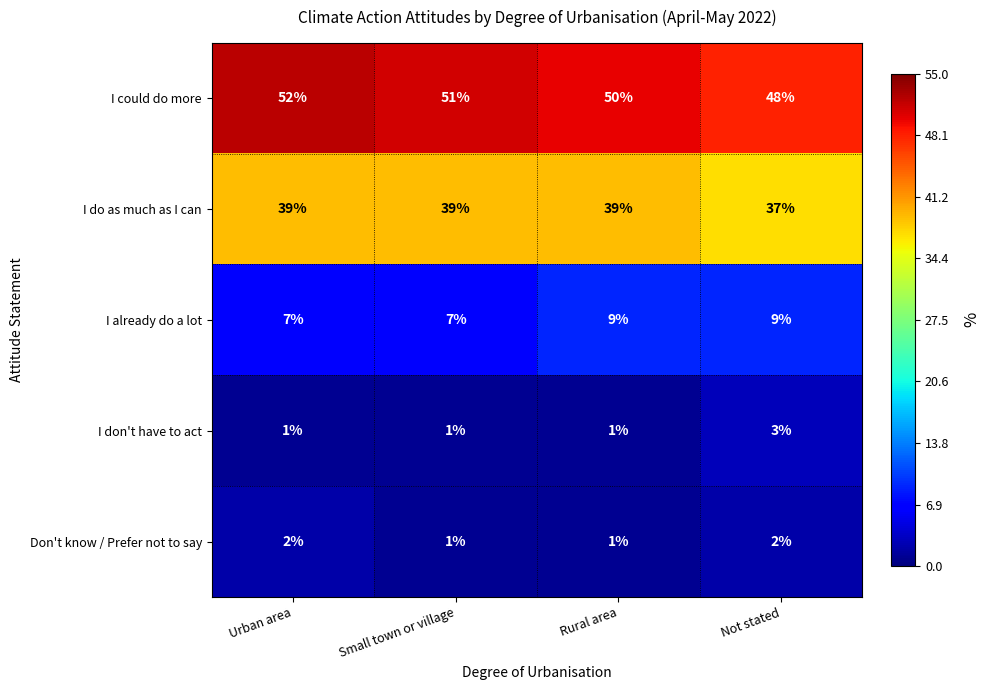

List the labels in order of I could do more value, largest first.

Urban area, Small town or village, Rural area, Not stated